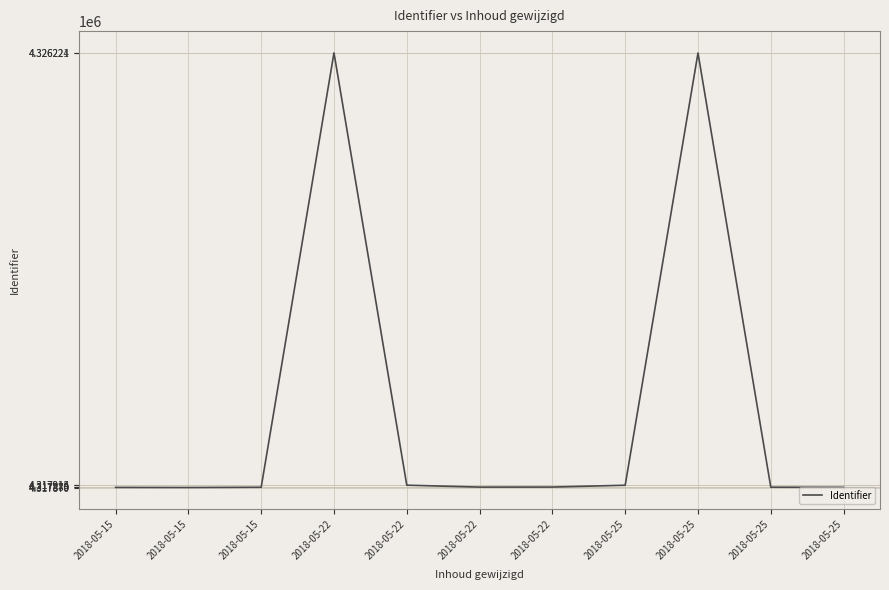

How many lines are shown in the chart?

1